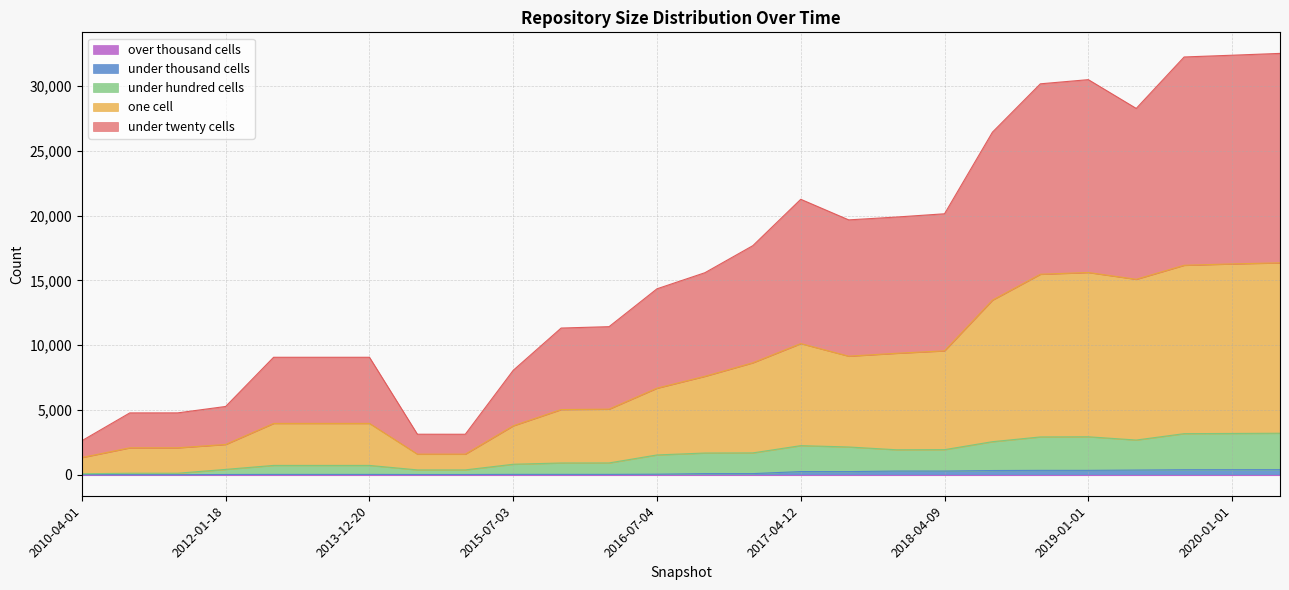

In under_thousand_cells, how many points are lower than both neighbors (excluding endpoints)?

2